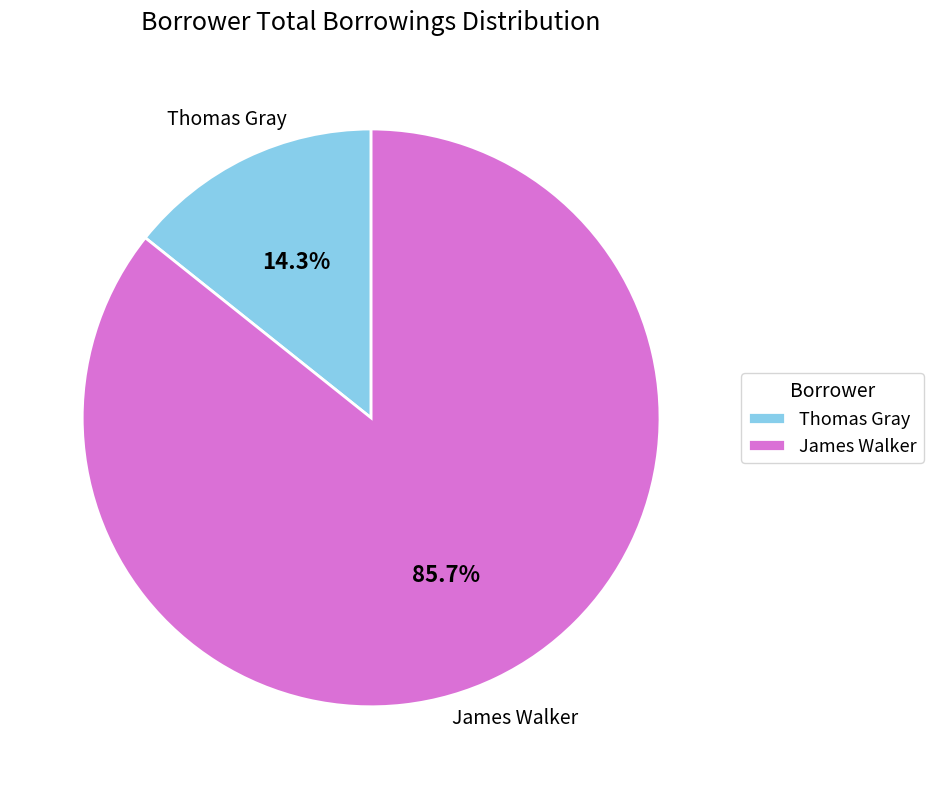

To the nearest percent, what is the average slice percentage?

50%